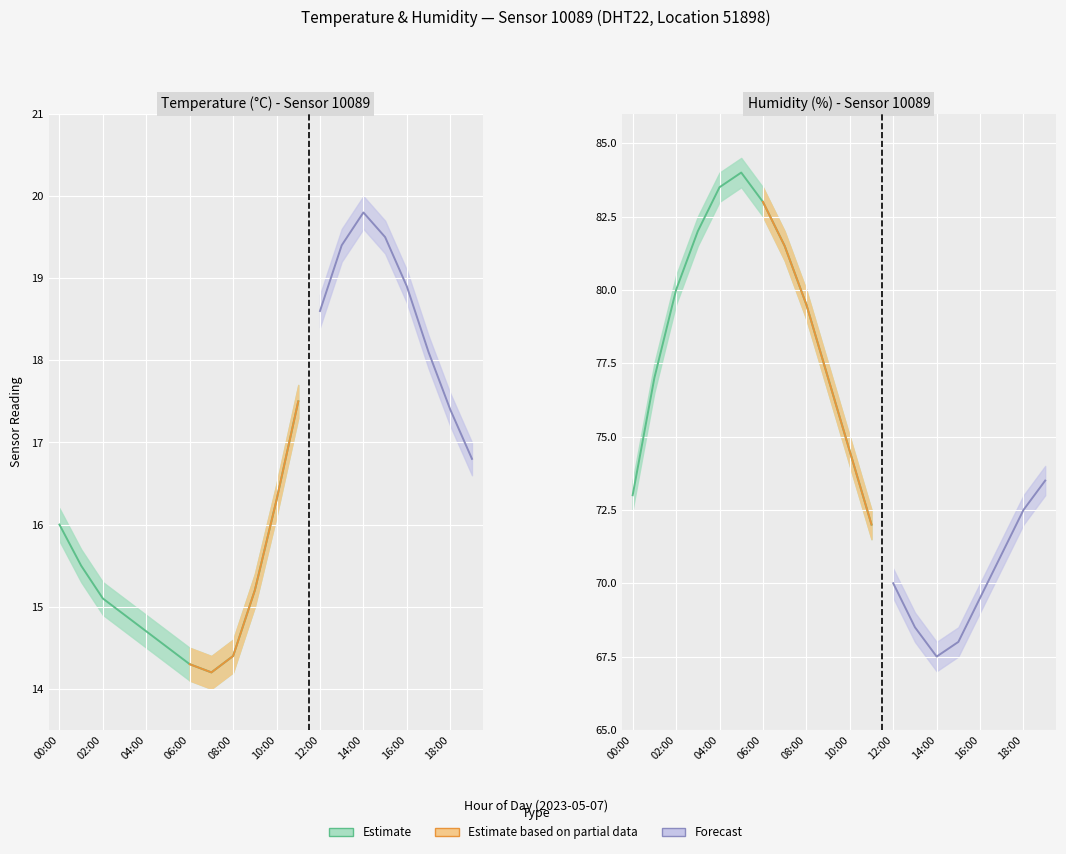

At which label is humidity_hi closest to 76?

10:00